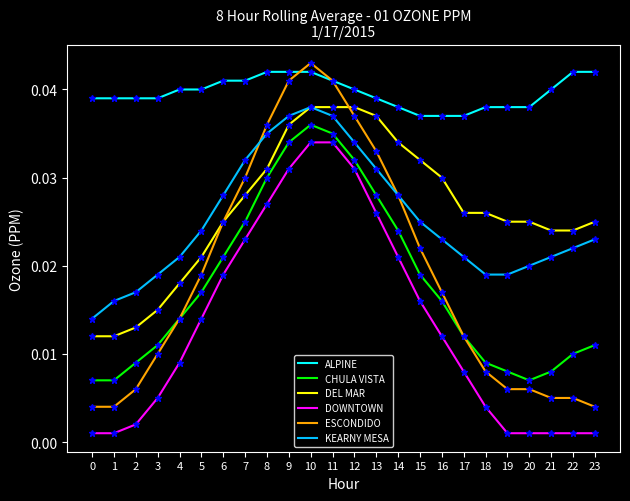

Does the chart have visible grid lines?

No